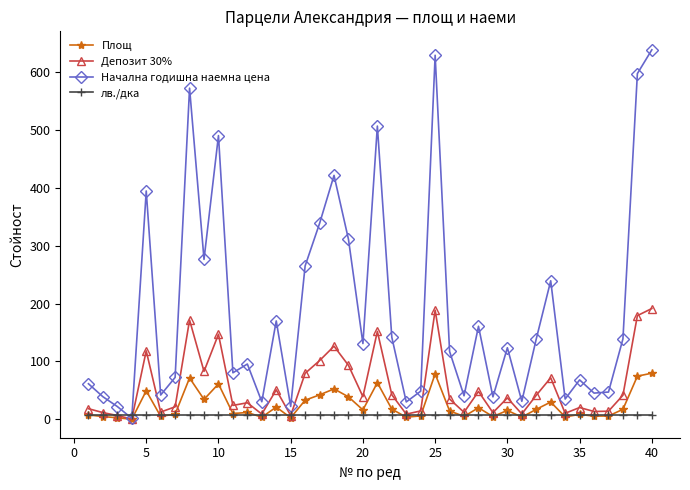

List the series in order of their peak value, lowest first.

лв./дка, Площ, Депозит 30%, Начална годишна наемна цена